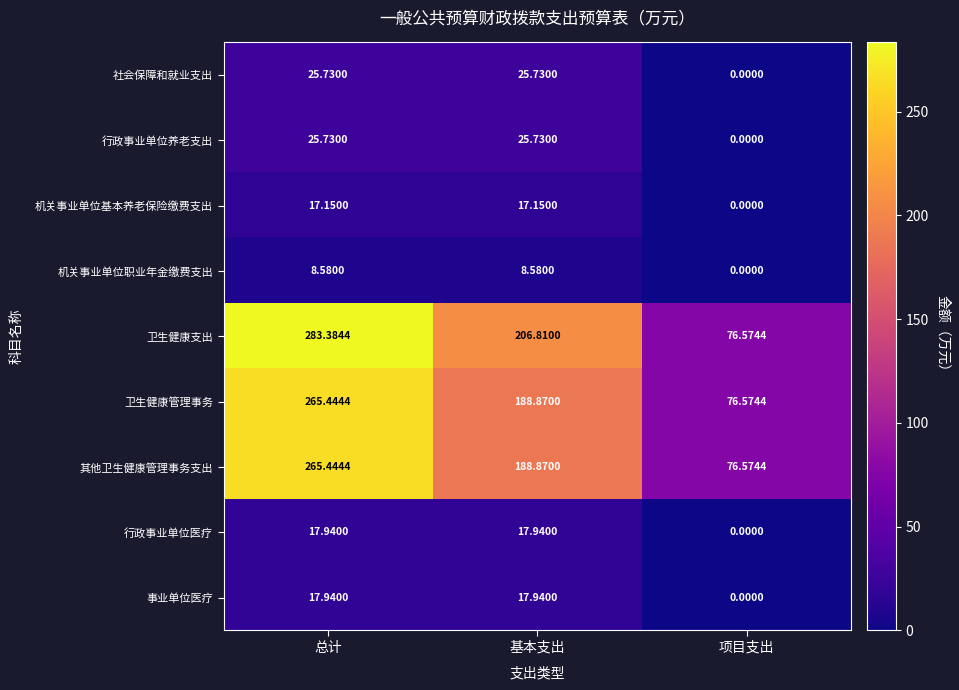

Which series has the widest spread of values?

卫生健康支出